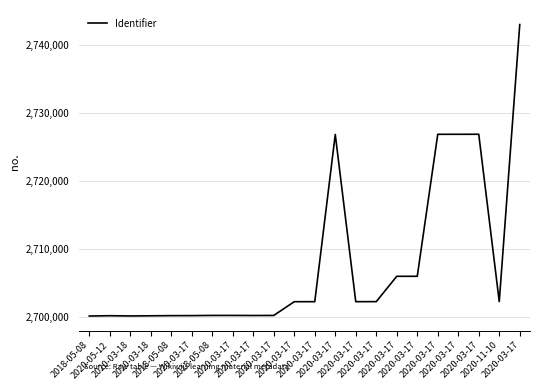

How many points are higher than both their immediate neighbors (excluding endpoints)?

4